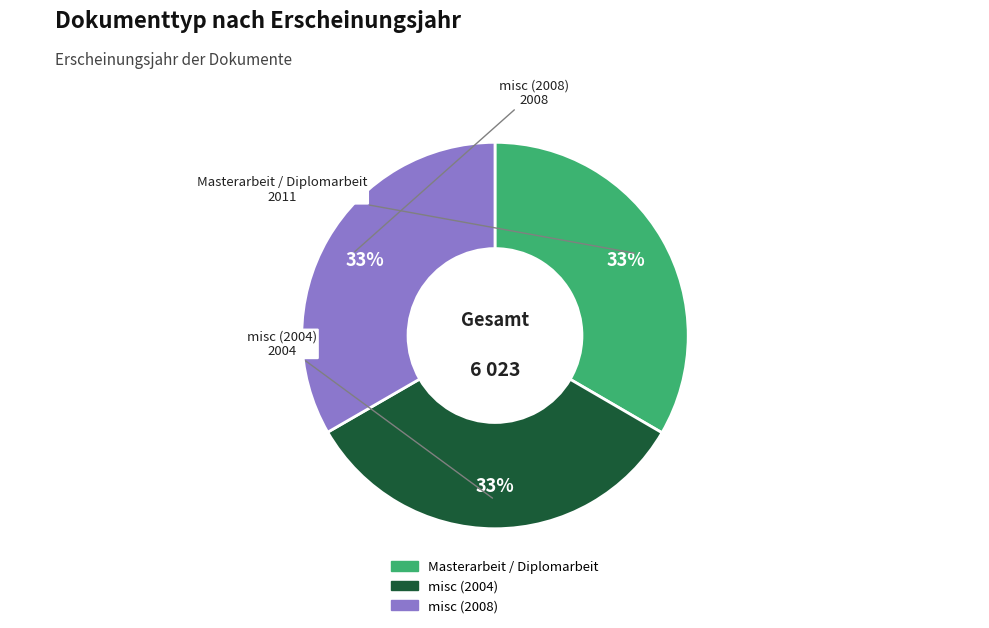

Do misc (2004) and misc (2008) together represent more than half of the pie?

Yes